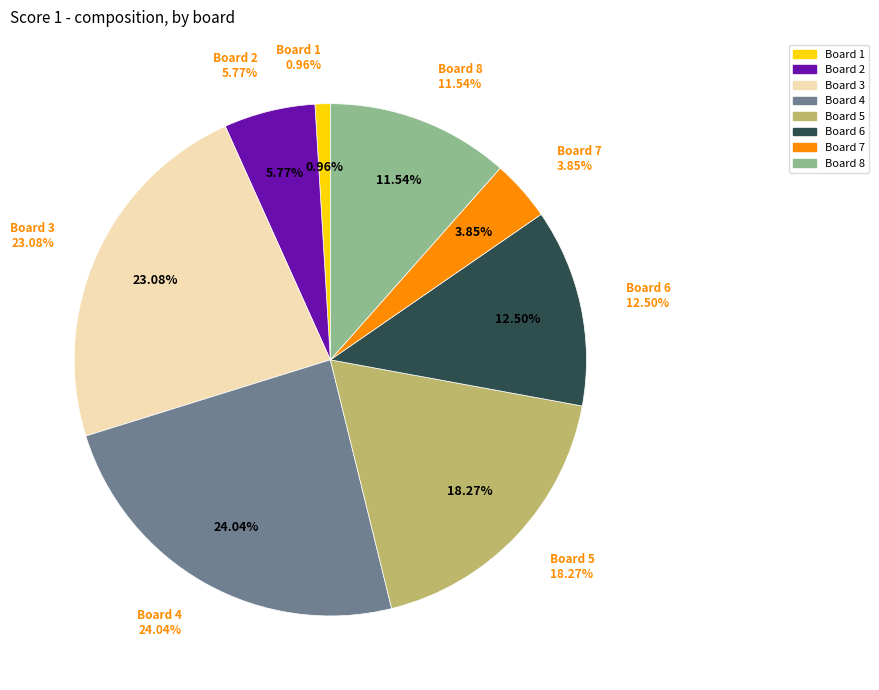

Combined, do 3 and 5 account for over 50%?

No